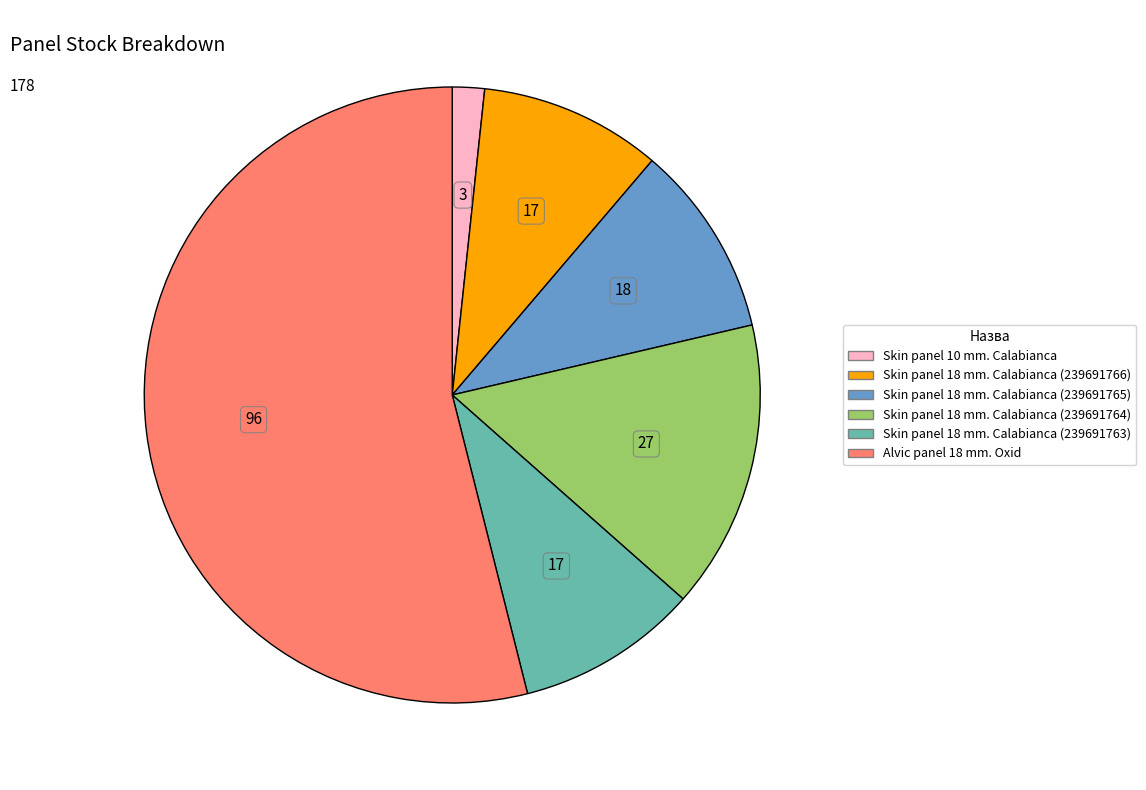

Which category has the smallest portion of the pie?

Skin panel 10 mm. Calabianca